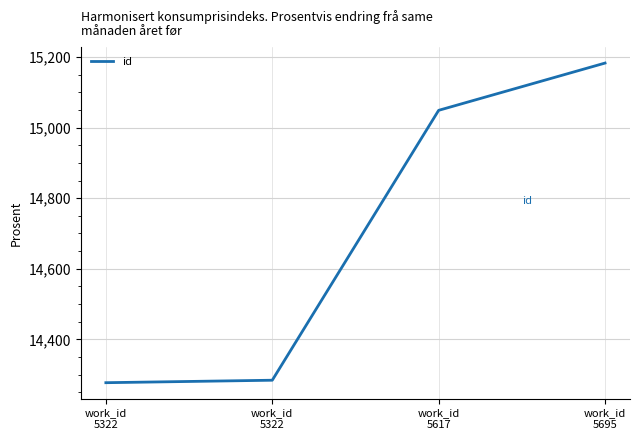

Does the chart display data point markers on the line(s)?

No